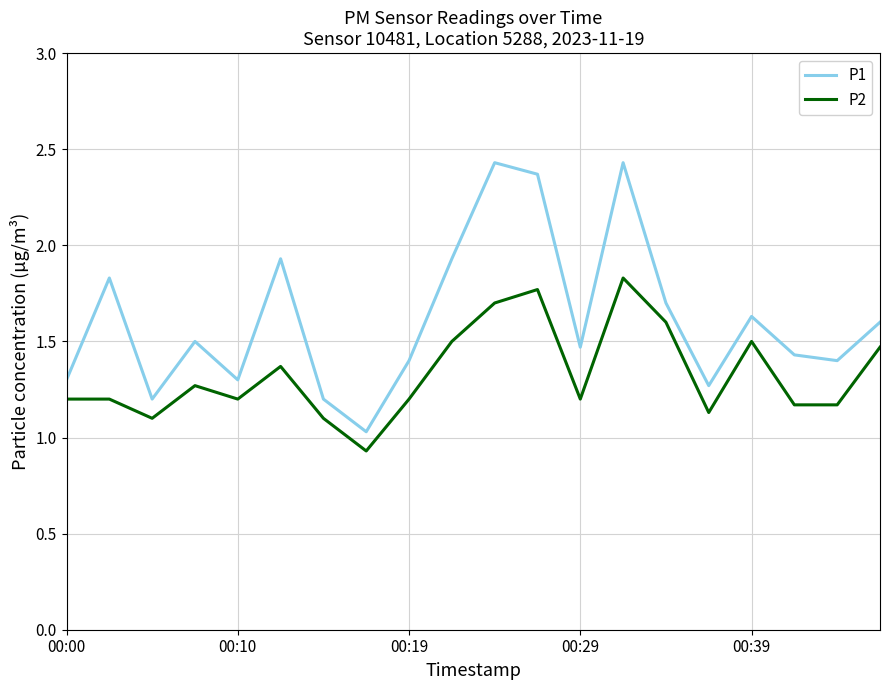

Rank the series by their maximum value, from lowest to highest.

P2, P1